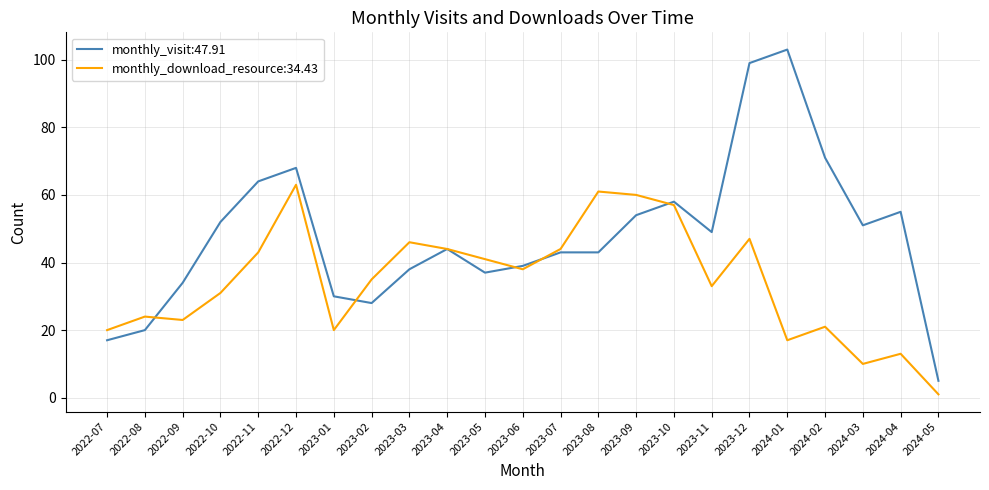

Which series has the widest spread of values?

monthly_visit:47.91